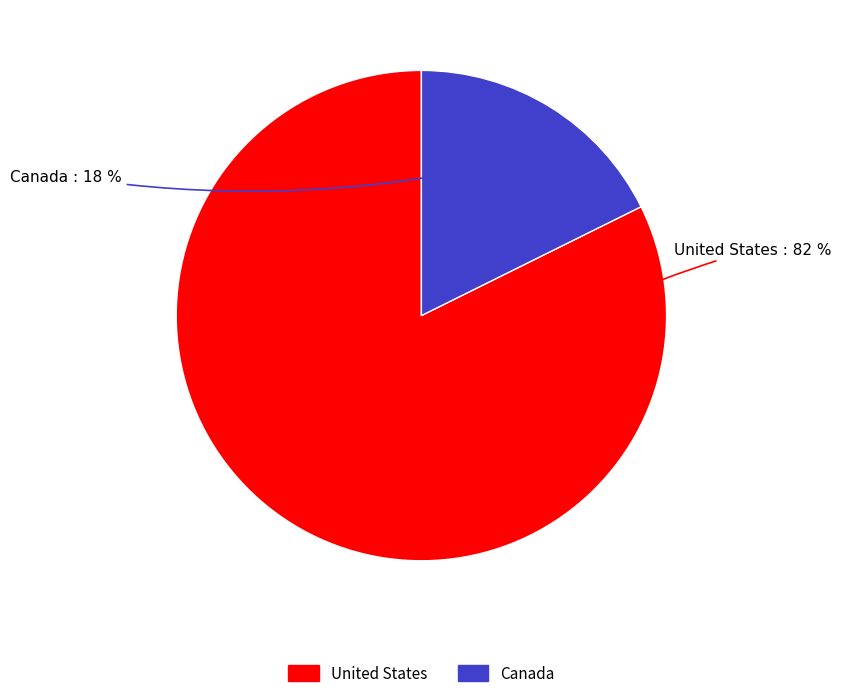

Does Canada account for over 50% of the chart?

No